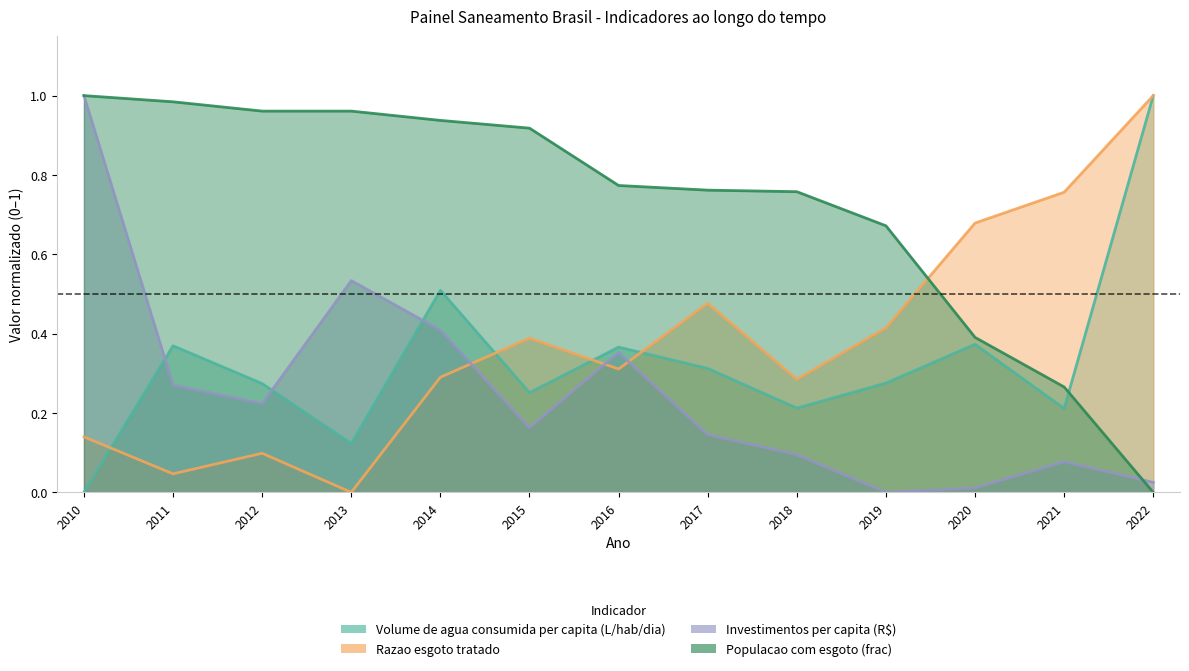

True or false: Investimentos per capita (R$) has a value of 0.1 at 2016.

False